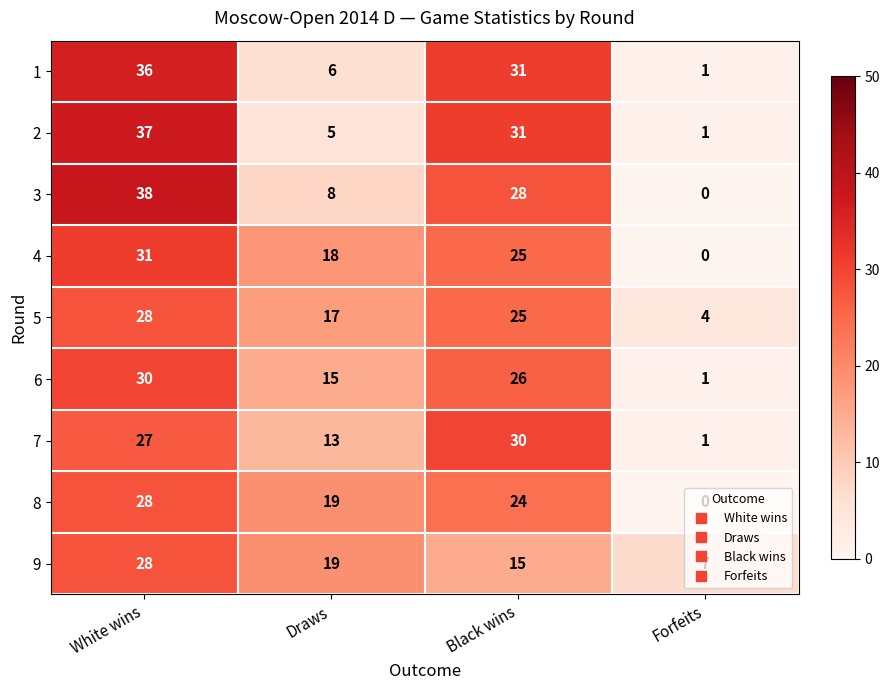

What value does the 3 series have at White wins, to the nearest 5?

40